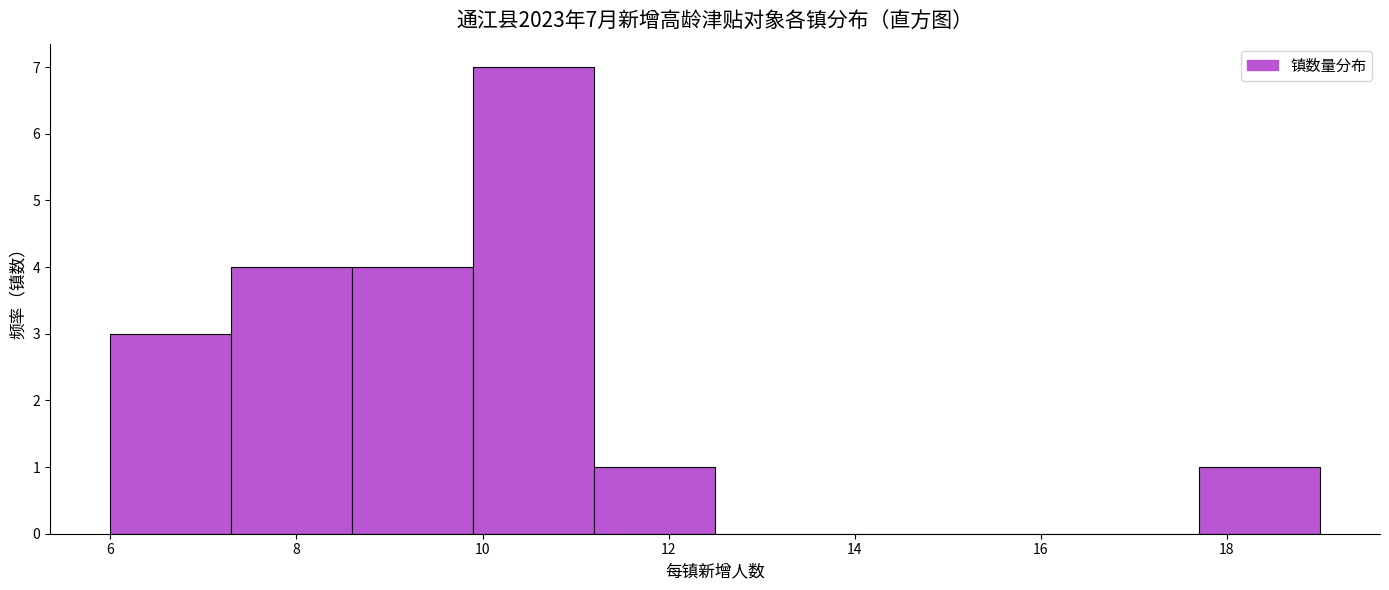

Which range on the x-axis has the tallest bar?

9.9 to 11.2